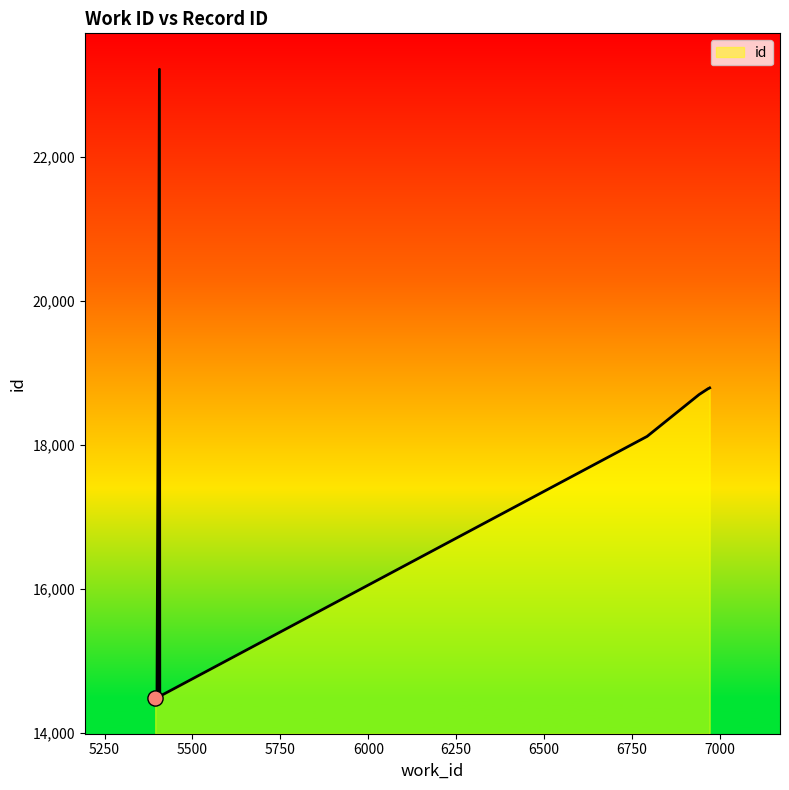

What is the difference between the maximum and minimum values?

8736